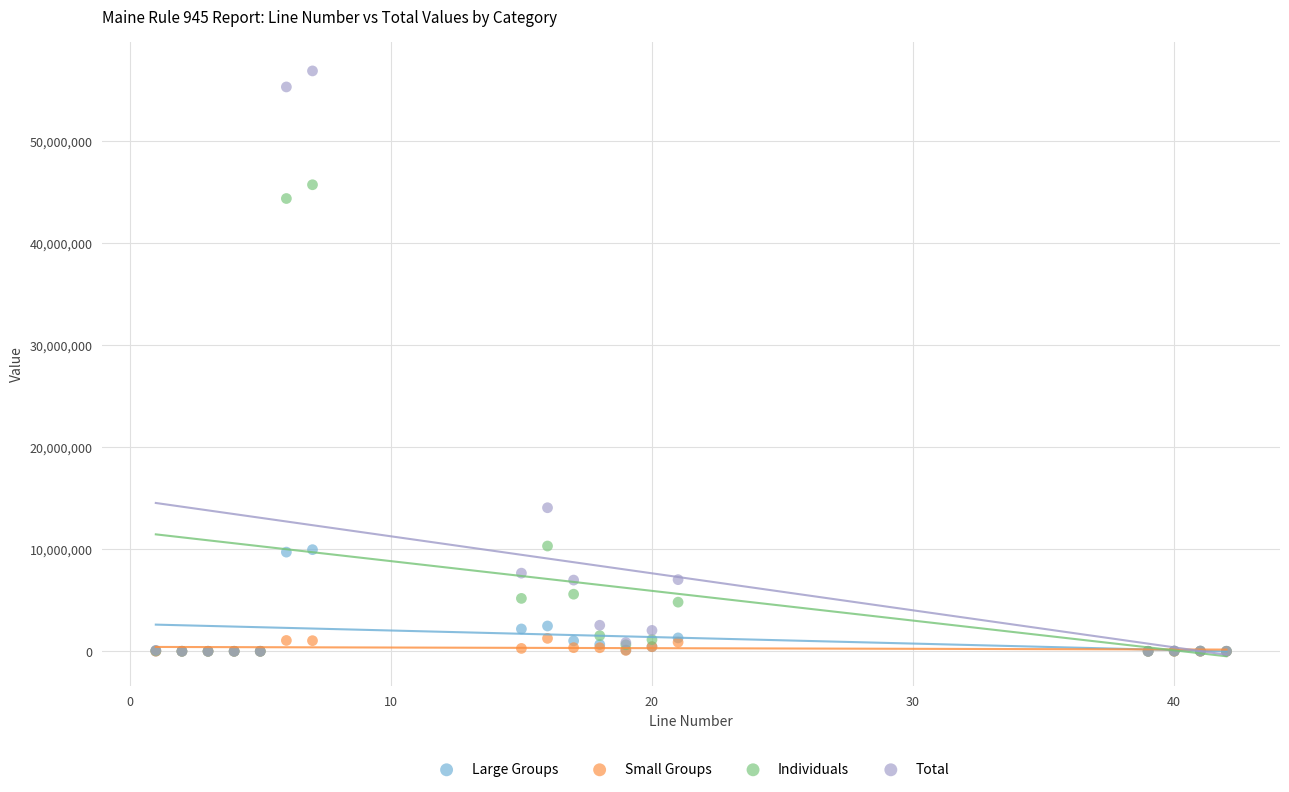

In the Total series, what Y value is closest to 28433476?

14066250